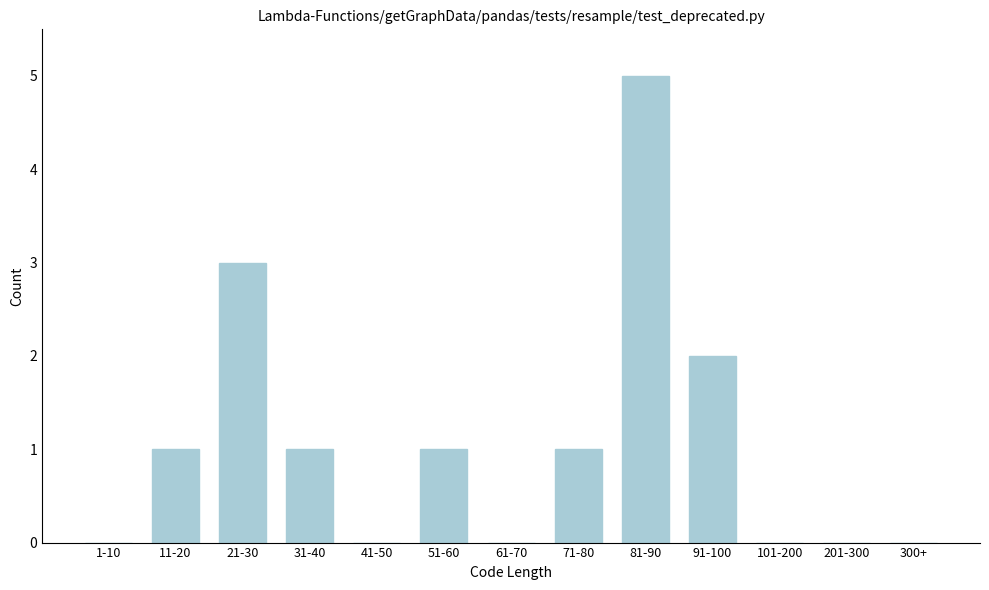

Reading left to right, what are all the values shown in this chart?

1-10=0	11-20=1	21-30=3	31-40=1	41-50=0	51-60=1	61-70=0	71-80=1	81-90=5	91-100=2	101-200=0	201-300=0	300+=0